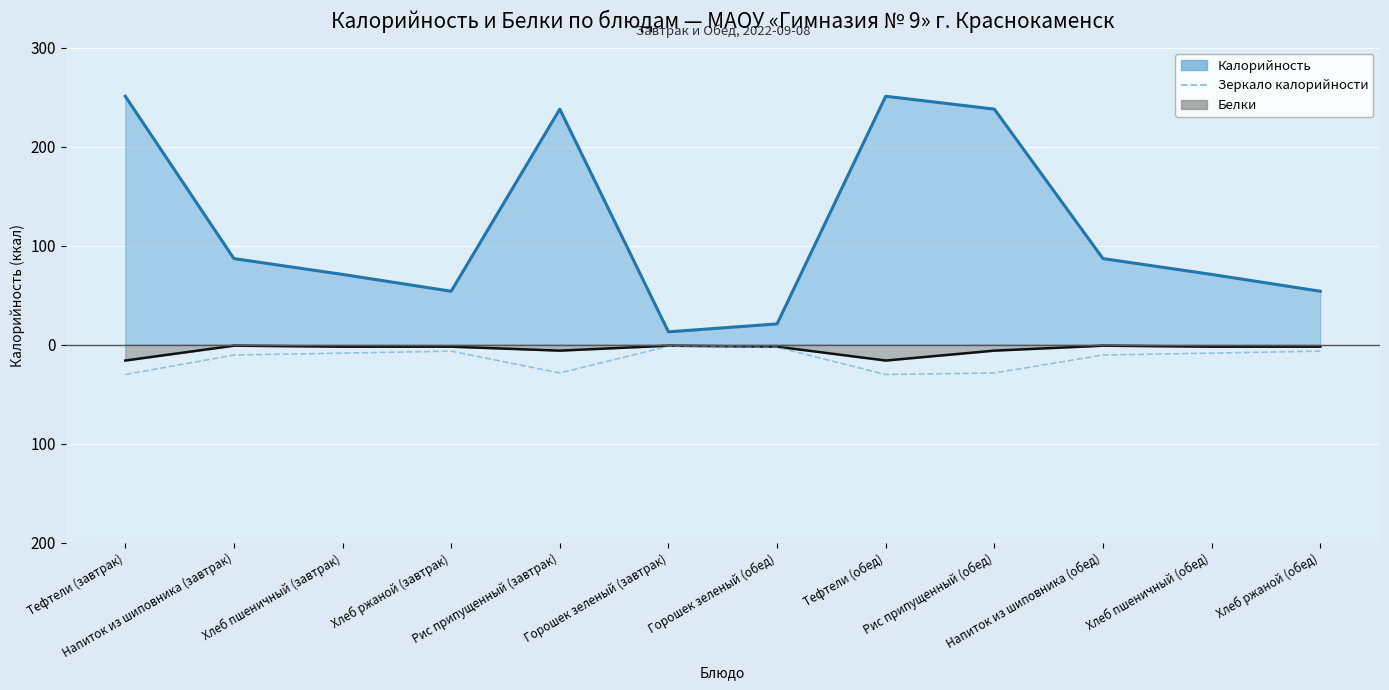

Reading left to right, list all the values displayed in this chart.

Тефтели (завтрак)=-30.1	Напиток из шиповника (завтрак)=-10.4	Хлеб пшеничный (завтрак)=-8.5	Хлеб ржаной (завтрак)=-6.5	Рис припущенный (завтрак)=-28.6	Горошек зеленый (завтрак)=-1.6	Горошек зеленый (обед)=-2.5	Тефтели (обед)=-30.1	Рис припущенный (обед)=-28.6	Напиток из шиповника (обед)=-10.4	Хлеб пшеничный (обед)=-8.5	Хлеб ржаной (обед)=-6.5